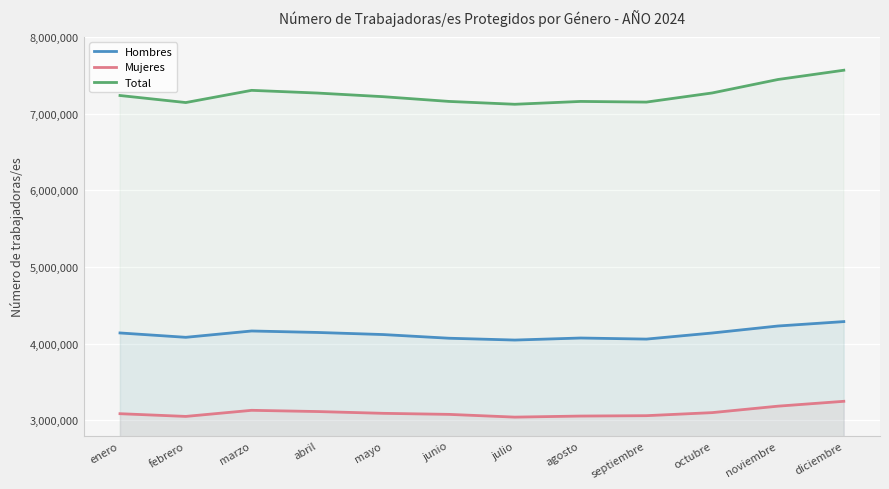

At which category does the chart reach its peak across all series?

diciembre